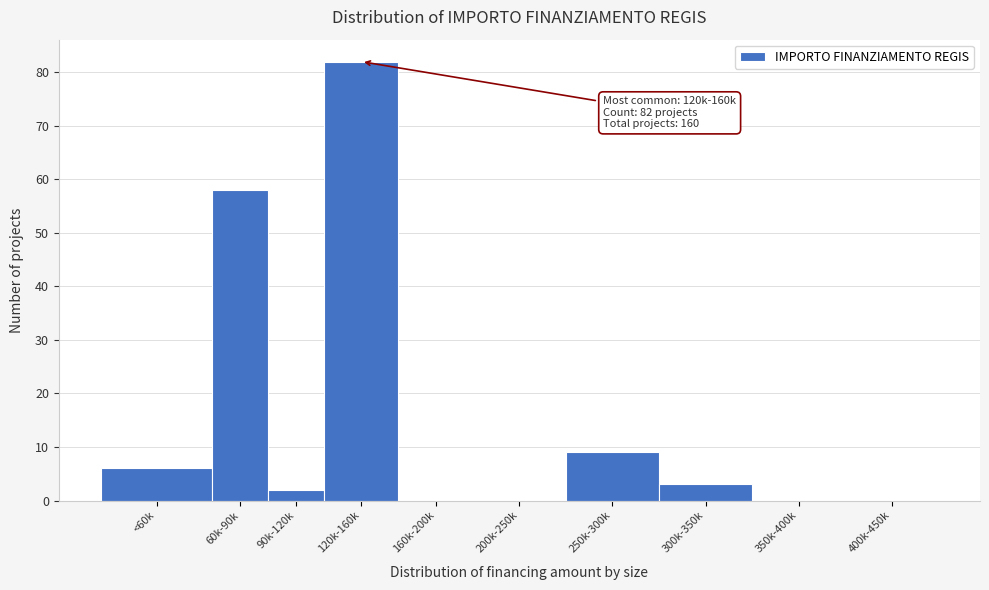

Reading left to right, transcribe all the data shown in this chart.

<60k=6	60k-90k=58	90k-120k=2	120k-160k=82	160k-200k=0	200k-250k=0	250k-300k=9	300k-350k=3	350k-400k=0	400k-450k=0